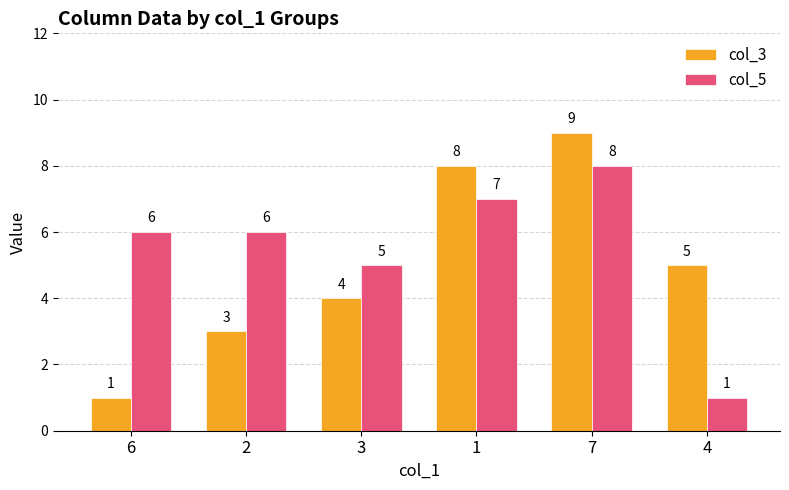

How many bars are there in each group?

2